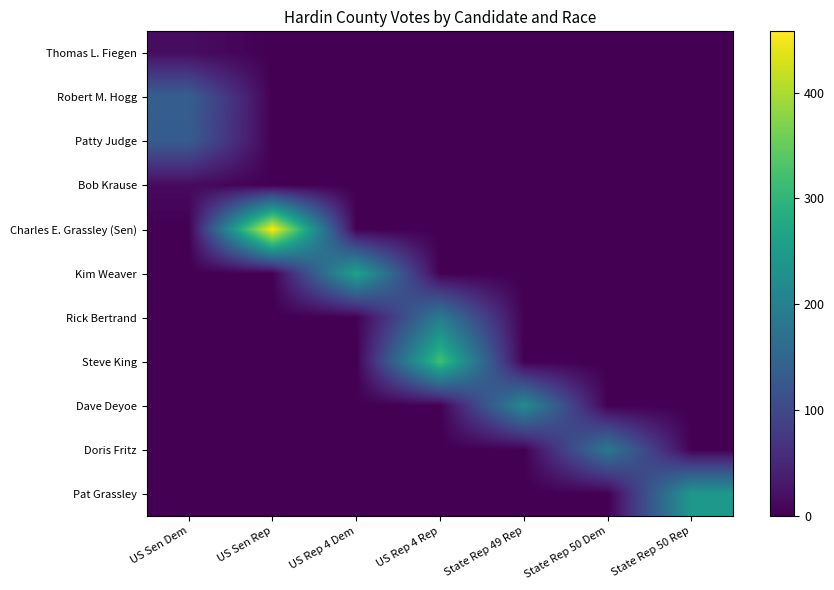

At which category does the chart reach its peak across all series?

US Sen Rep